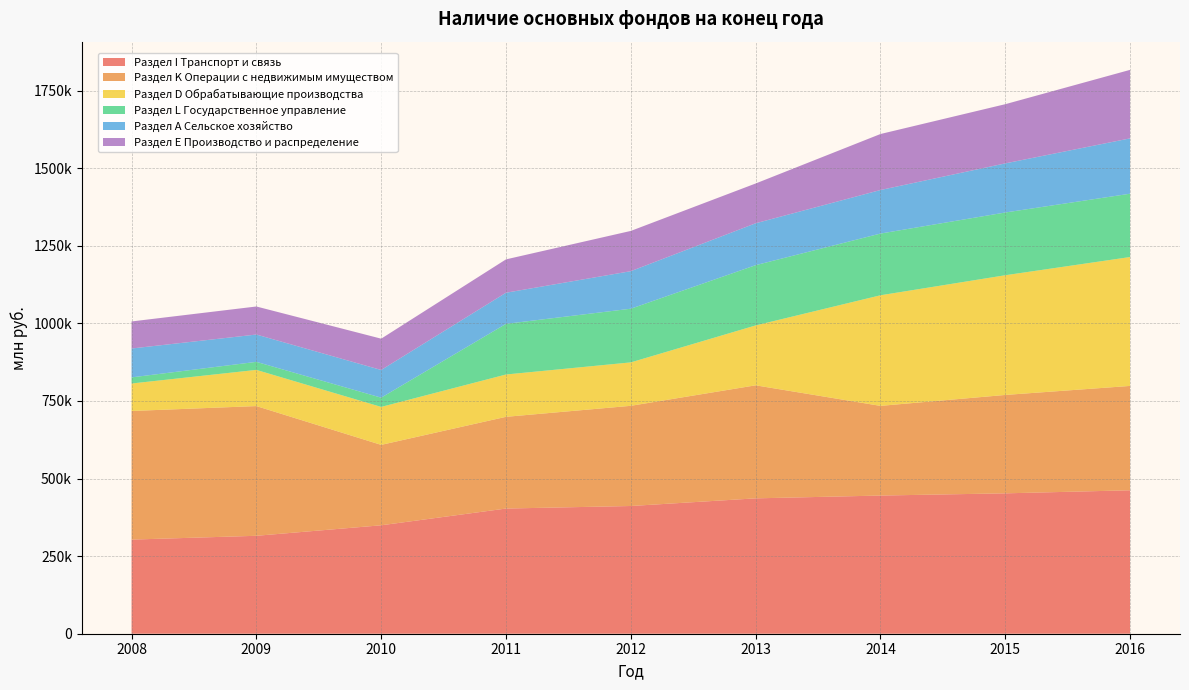

Reading left to right, list all the values displayed in this chart.

Раздел I Транспорт и связь: 2008=303301	2009=315552	2010=349416	2011=403364	2012=411563	2013=436191	2014=445248	2015=452368	2016=462209
Раздел K Операции с недвижимым имуществом: 2008=414438	2009=418039	2010=259131	2011=295598	2012=322864	2013=364271	2014=288986	2015=317088	2016=336306
Раздел D Обрабатывающие производства: 2008=88583	2009=116580	2010=122312	2011=136390	2012=139951	2013=192974	2014=356372	2015=385718	2016=415350
Раздел L Государственное управление: 2008=19680	2009=25881	2010=29810	2011=163190	2012=172931	2013=194175	2014=198837	2015=202180	2016=204034
Раздел А Сельское хозяйство: 2008=93091	2009=88070	2010=89203	2011=100281	2012=120981	2013=135019	2014=140334	2015=158292	2016=178317
Раздел Е Производство и распределение: 2008=87172	2009=90366	2010=100890	2011=107486	2012=129710	2013=128166	2014=180440	2015=190697	2016=220781